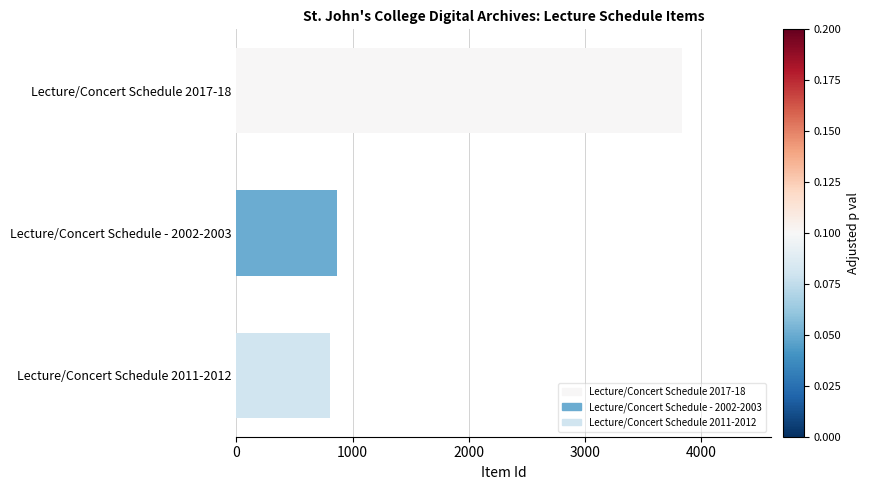

What is the label of the 1st bar from the bottom?

Lecture/Concert Schedule 2011-2012